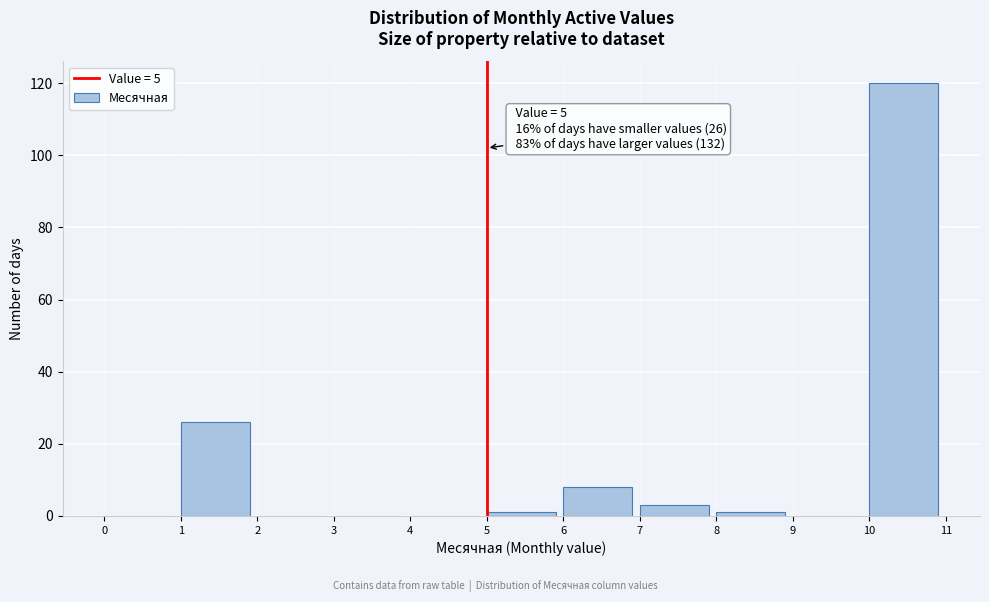

Over which range of the x-axis is the bar tallest?

10 to 11